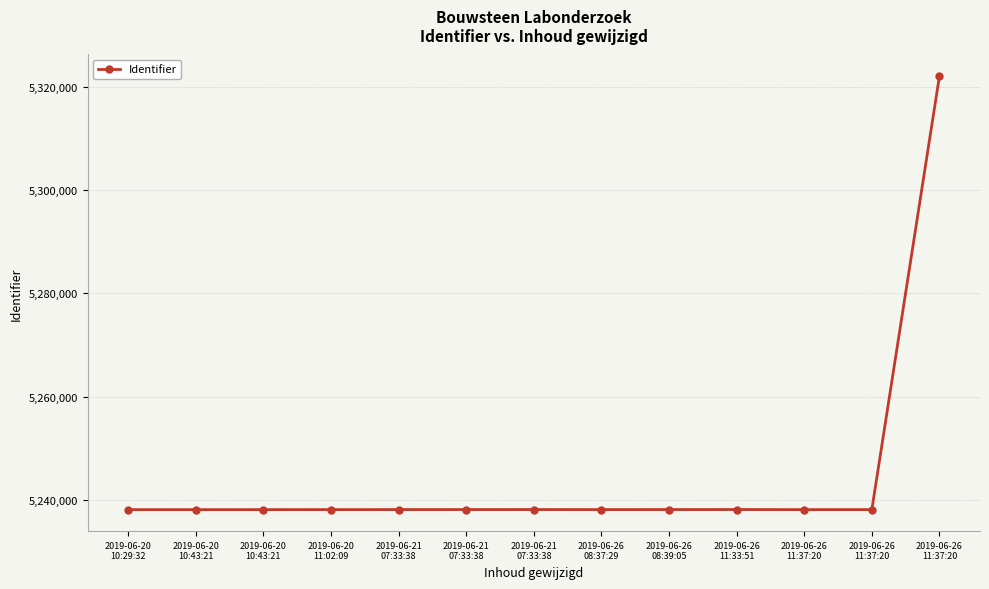

What is the value of the 8th point from the left?

5238064